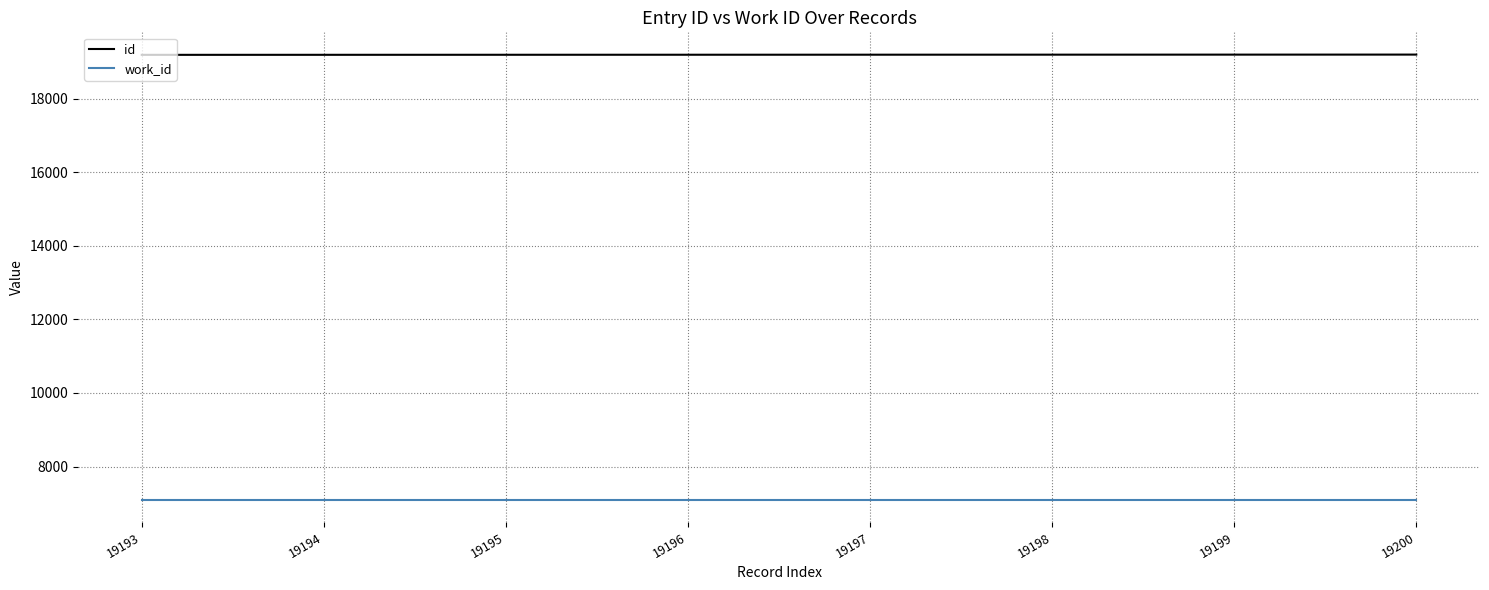

Is it true that id equals 19197 at 19197?

True